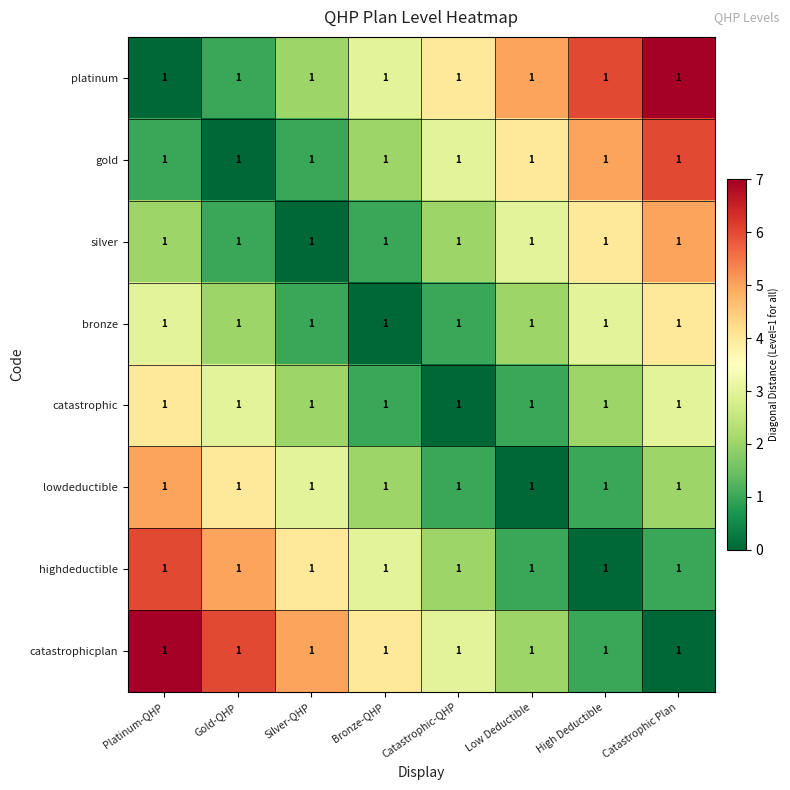

The value of silver at Low Deductible is 3. True or false?

True